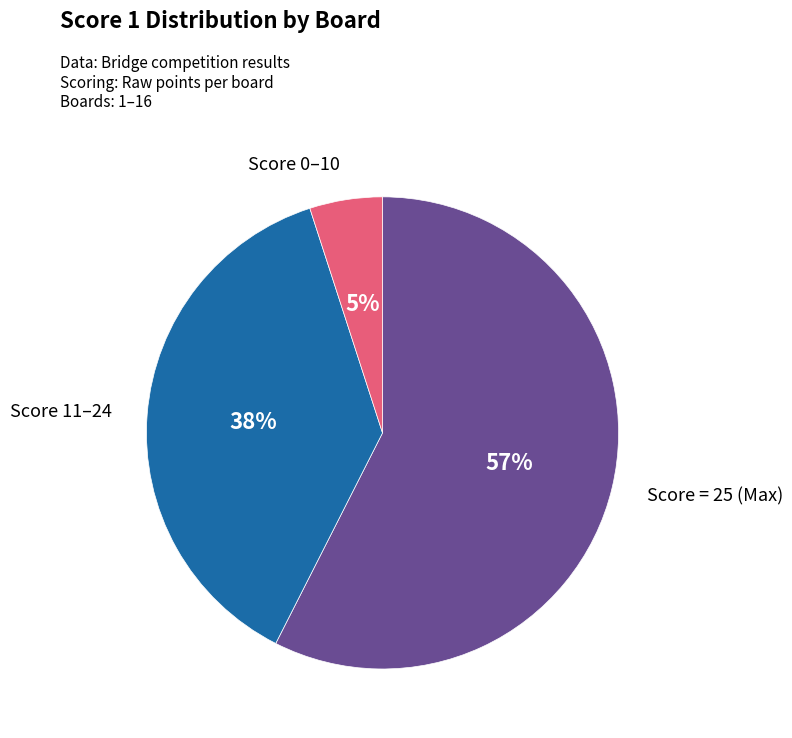

Is there a majority slice in this chart?

Yes